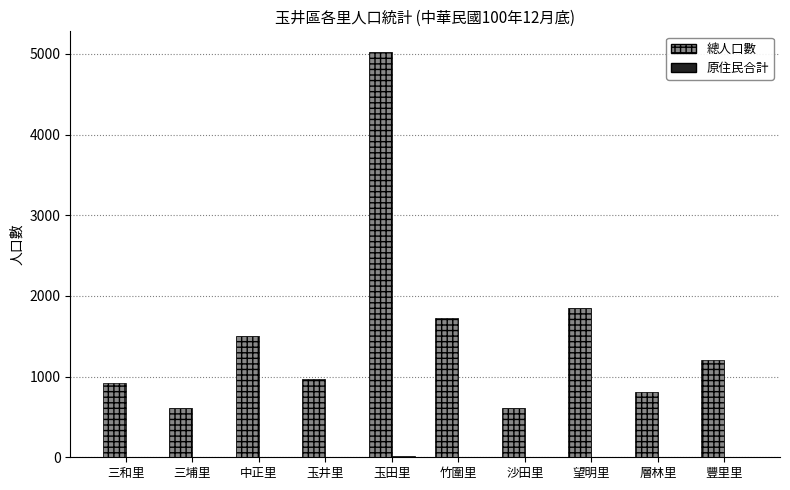

How many groups of bars are there?

10